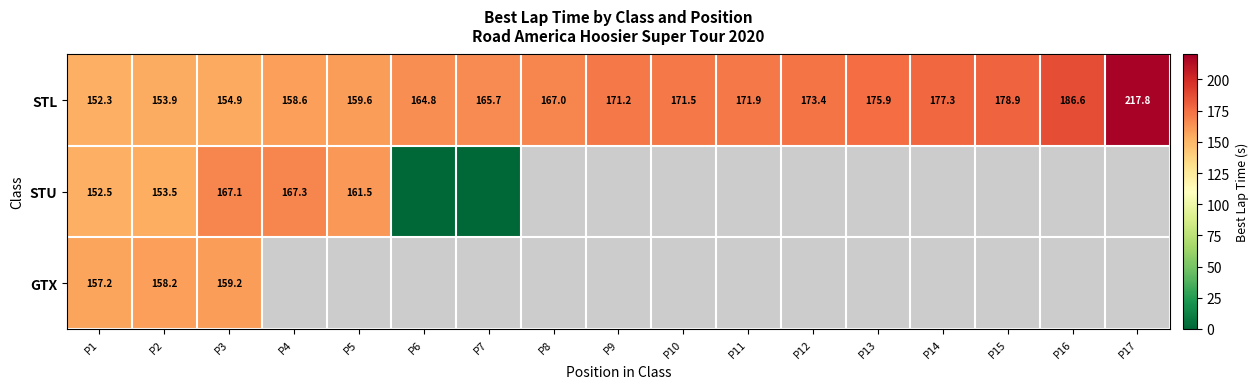

Is the value of STL at P7 greater than the value of GTX at P3?

Yes